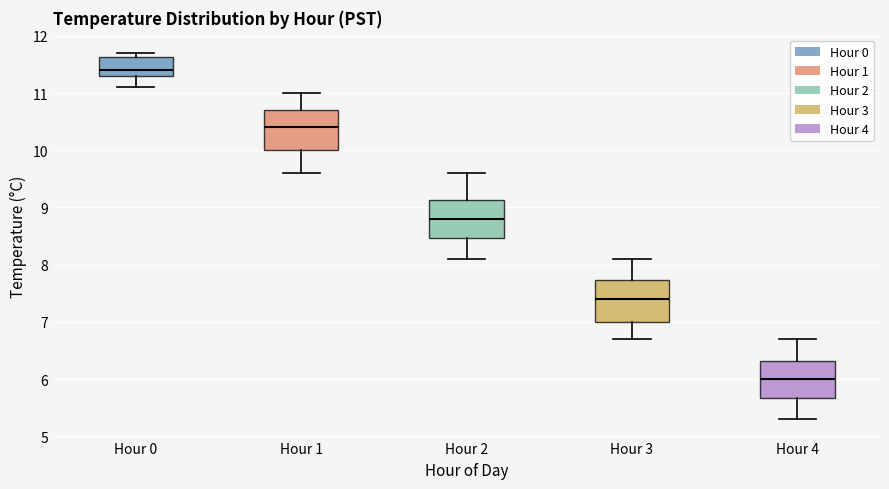

Where does the median line of the box for Hour 1 sit on the y-axis? The values are not printed on the chart, so give them approximately, as read against the axis.

10.4